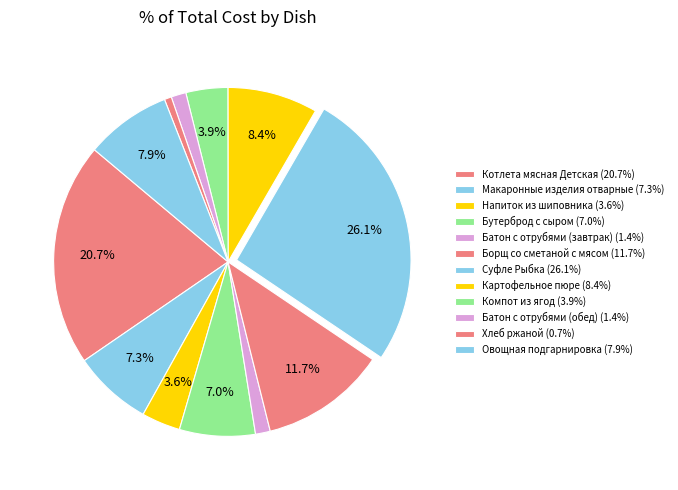

Is the sum of Батон с отрубями (завтрак) and Суфле Рыбка greater than half?

No